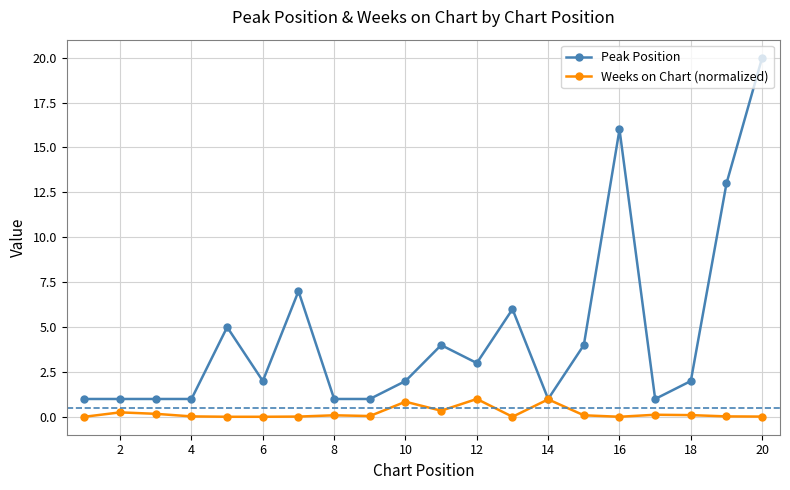

Which series has the largest total across all categories?

Peak Position